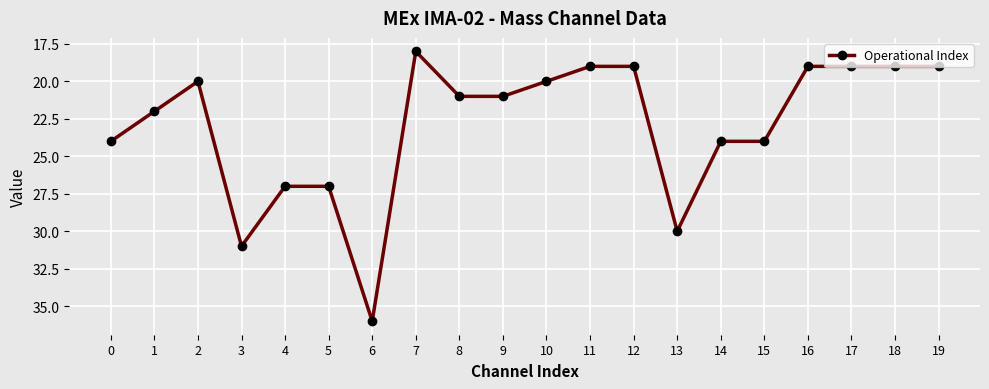

At which category does the data reach its first local peak?

3